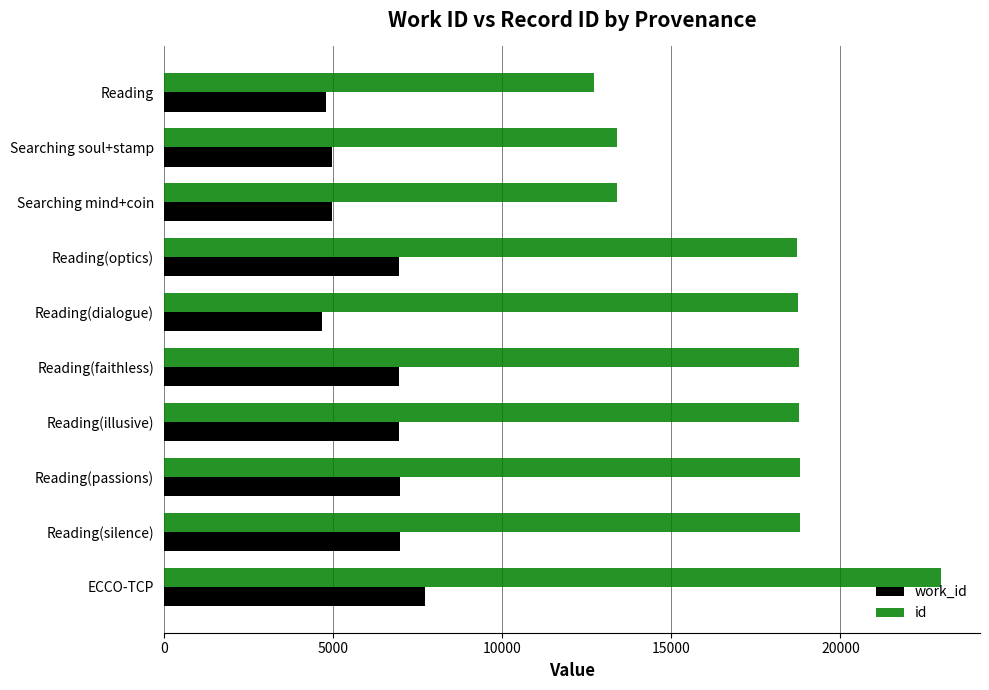

Rank the series by their maximum value, from lowest to highest.

work_id, id